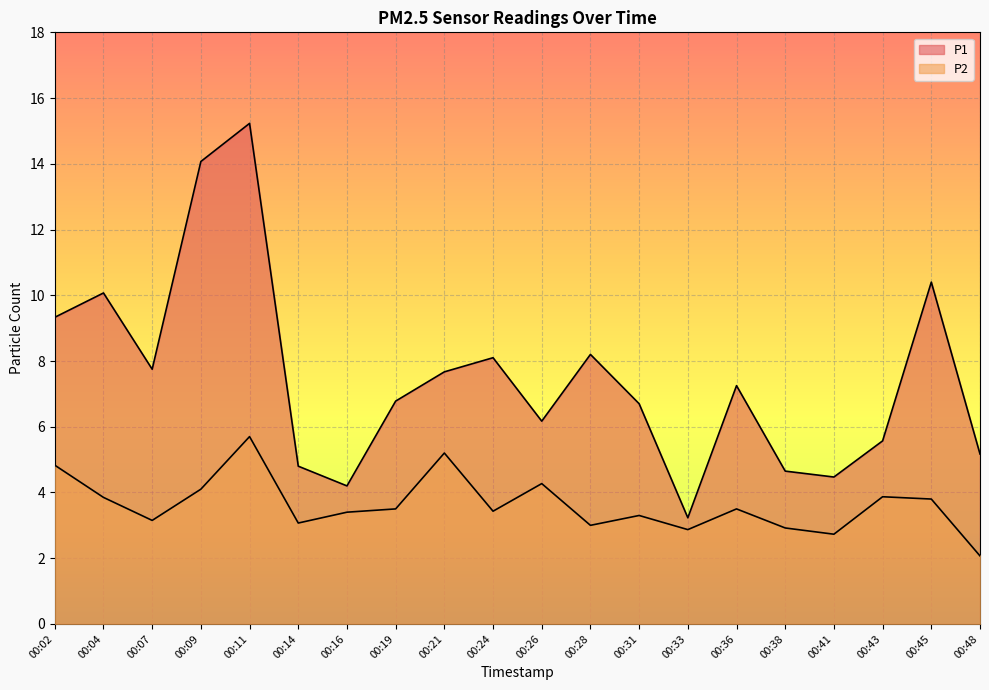

How many values in the P2 series are below 3?

4